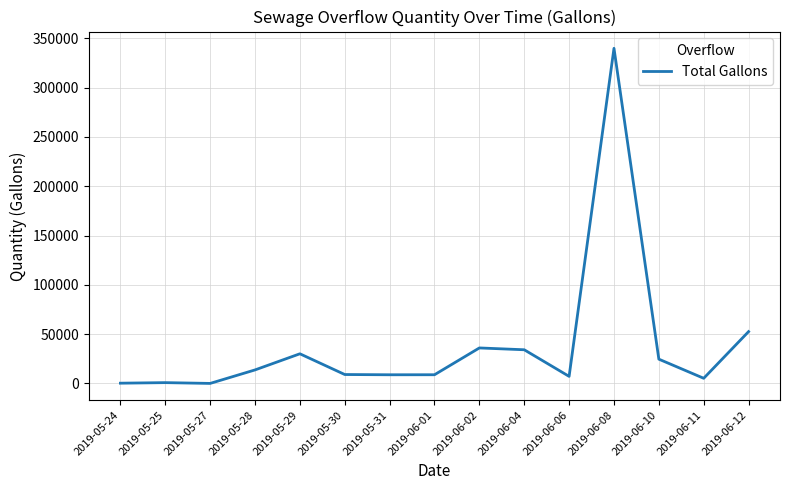

What value does the data have at 2019-06-12, to the nearest 10?

52570